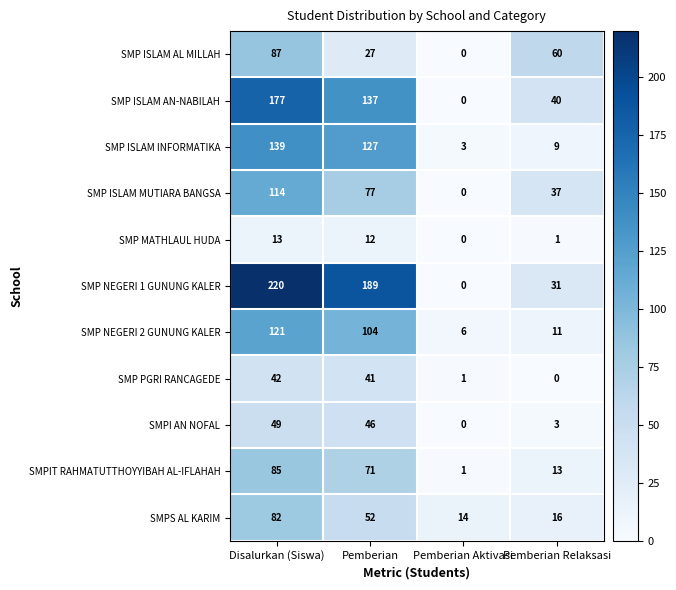

What is the greatest value displayed?

220